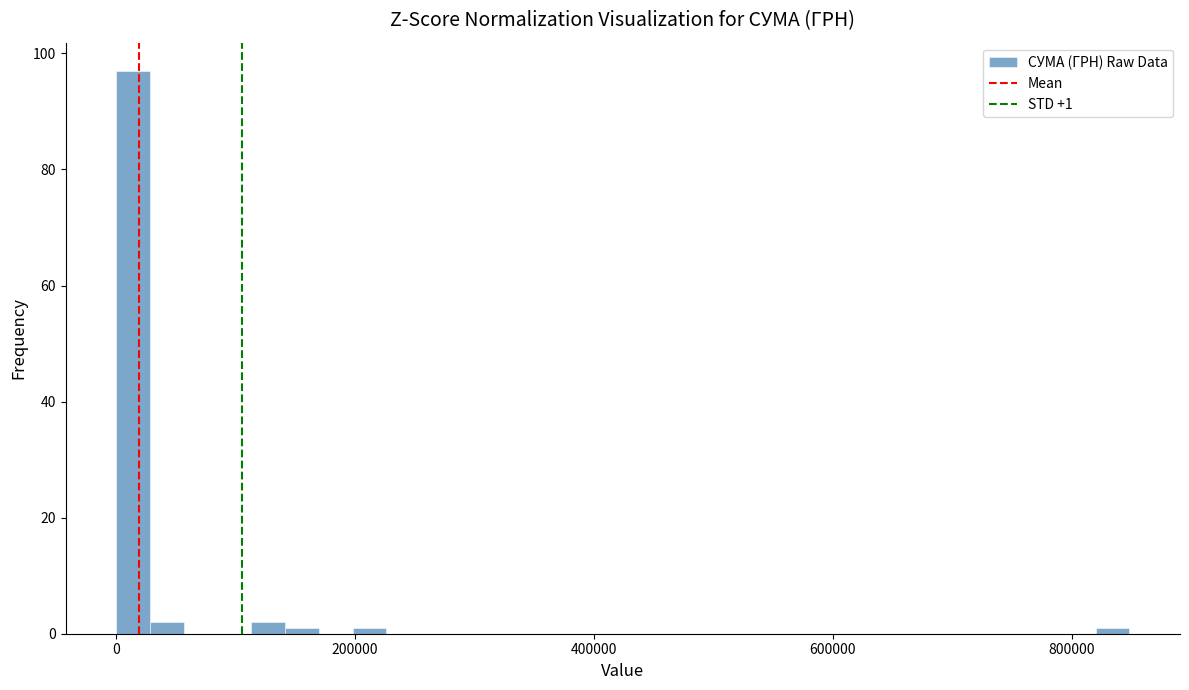

Around what value on the x-axis is the tallest bar? Give the approximate position of its centre, as read against the axis.

20000